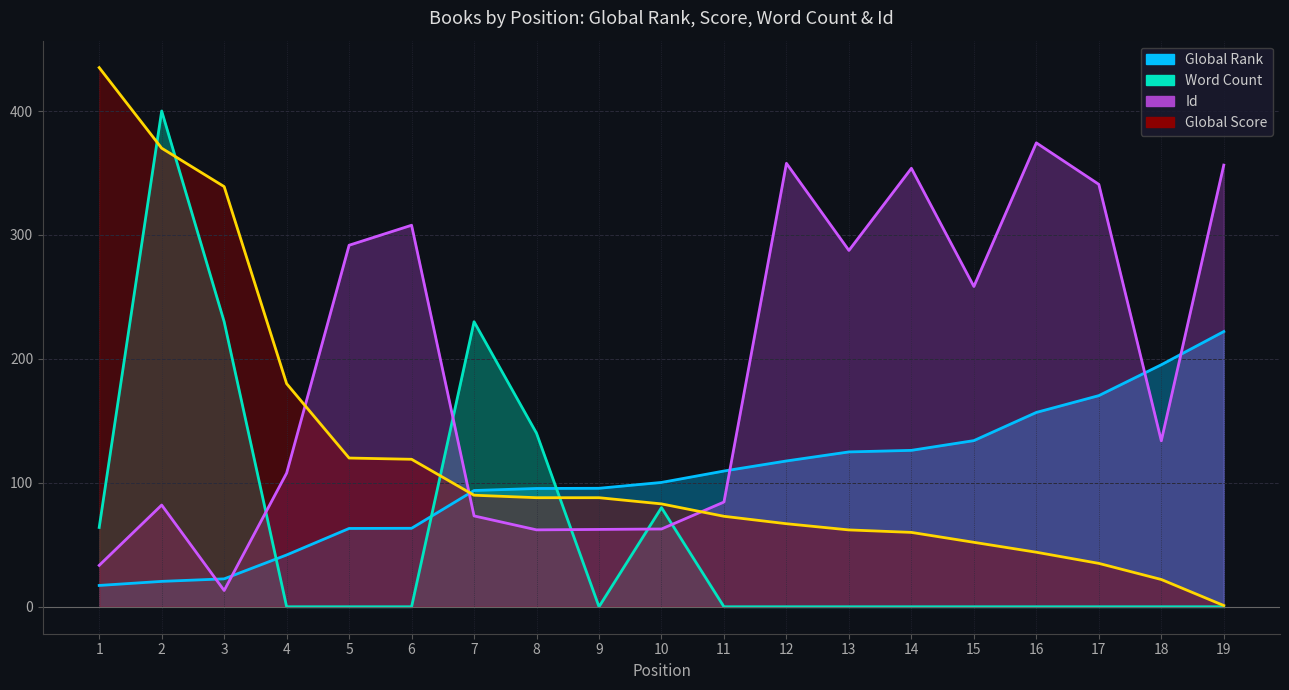

Which label corresponds to the smallest value in the chart?

4